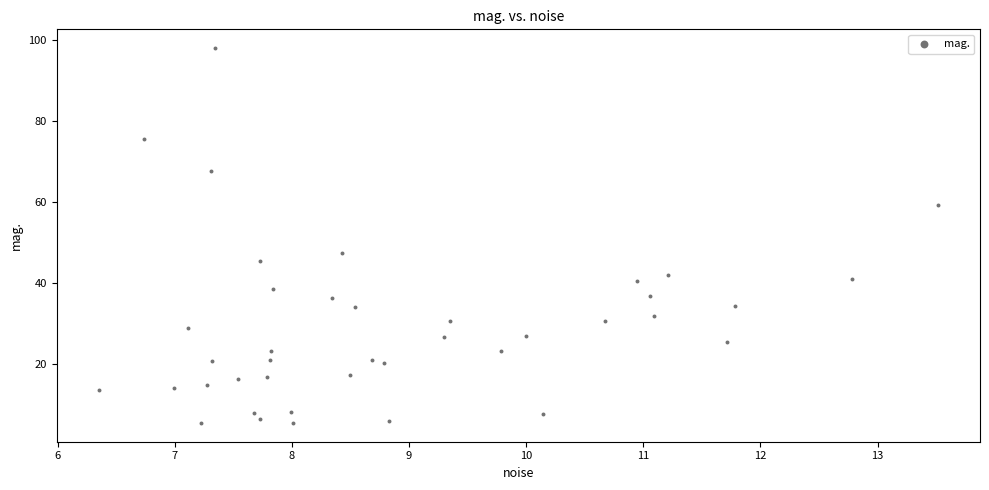

What is the range of Y values (max minus min)?

92.5